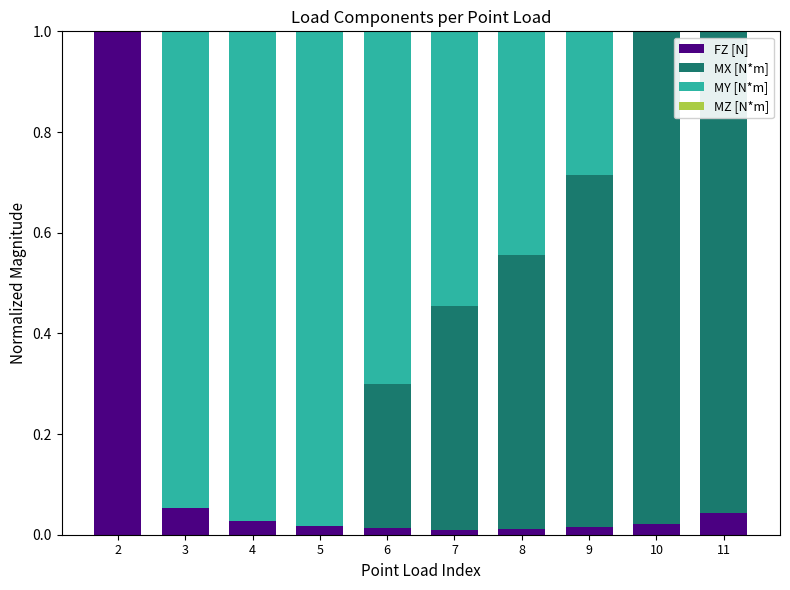

Count the number of data series in this chart.

3